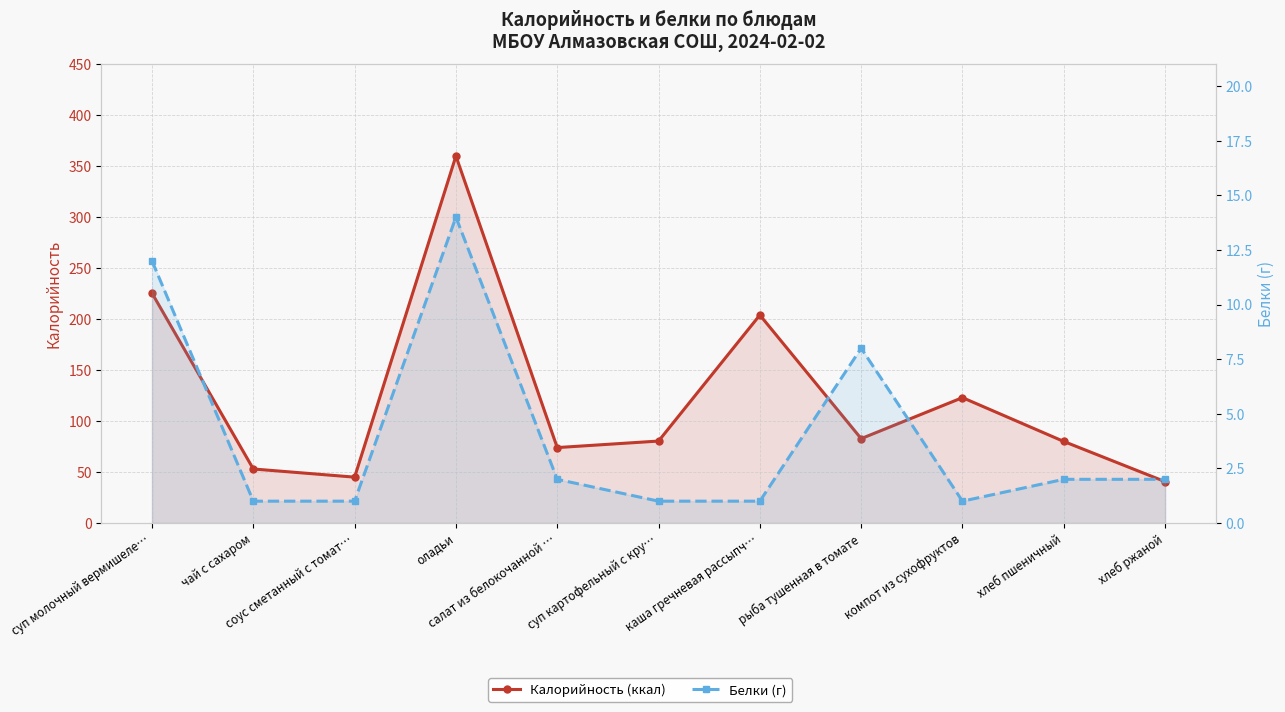

Reading left to right, what are all the values shown in this chart?

Калорийность (ккал): 225.5	53.0	45.0	360.0	74.0	80.4	204.0	82.8	123.0	80.0	40.6
Белки (г): 12.0	1.0	1.0	14.0	2.0	1.0	1.0	8.0	1.0	2.0	2.0